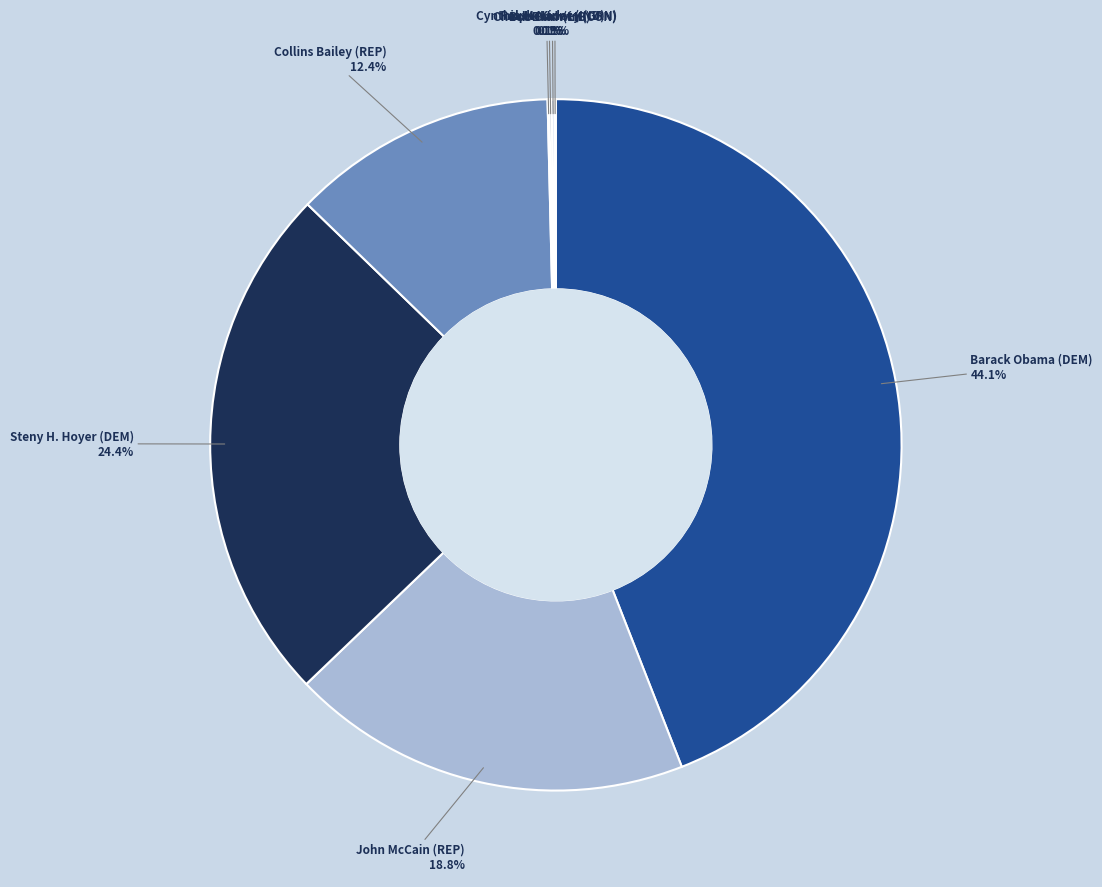

What is the smallest slice in the pie chart?

Cynthia McKinney (GRN)